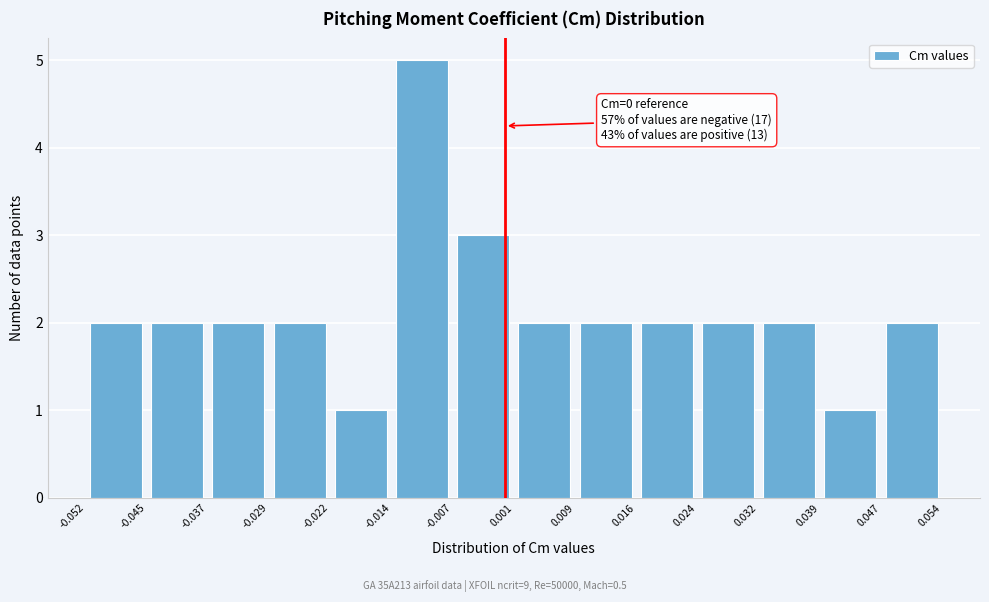

Which range on the x-axis has the tallest bar?

-0.014 to -0.007